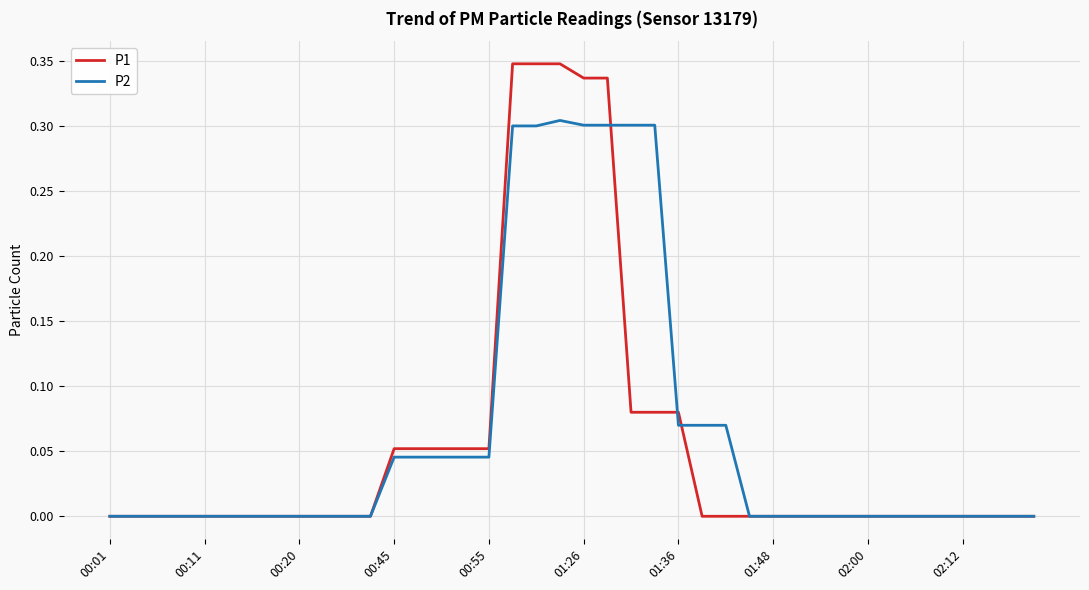

True or false: P1 and P2 cross at least once.

True